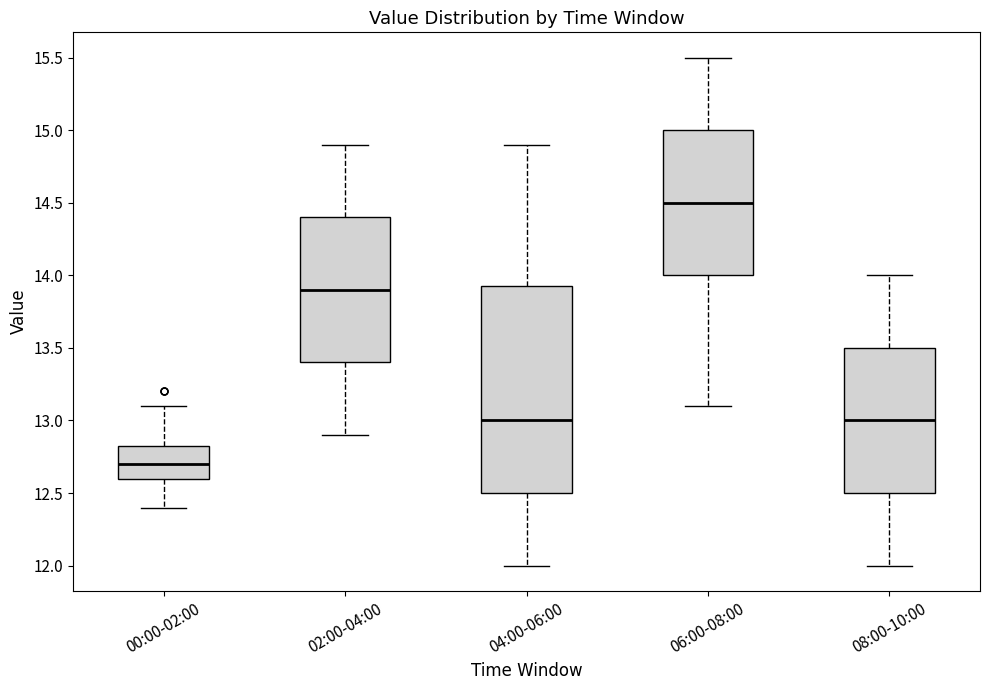

Reading left to right, read every box against the y-axis: the position of its median line, the range the box covers, and the ends of its whiskers. The values are not printed on the chart, so give them approximately, as read against the axis.

00:00-02:00: median 12.70, box 12.60 to 12.85, whiskers 12.40 to 13.10
02:00-04:00: median 13.90, box 13.40 to 14.40, whiskers 12.90 to 14.90
04:00-06:00: median 13.00, box 12.50 to 13.95, whiskers 12.00 to 14.90
06:00-08:00: median 14.50, box 14.00 to 15.00, whiskers 13.10 to 15.50
08:00-10:00: median 13.00, box 12.50 to 13.50, whiskers 12.00 to 14.00